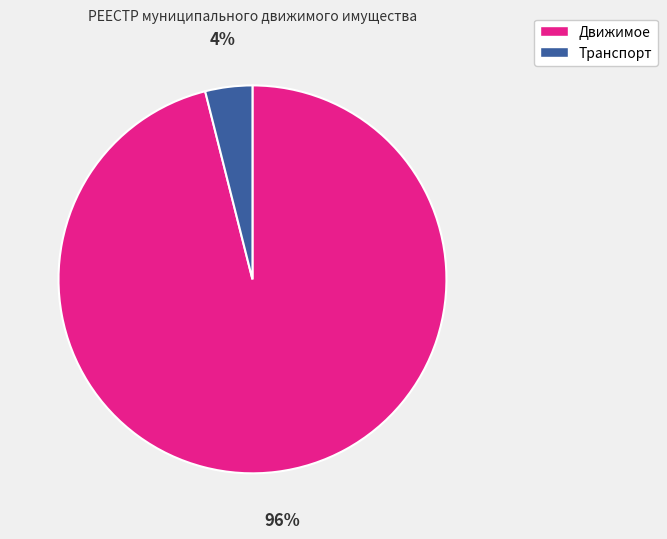

To the nearest percent, what portion does Транспорт represent?

4%